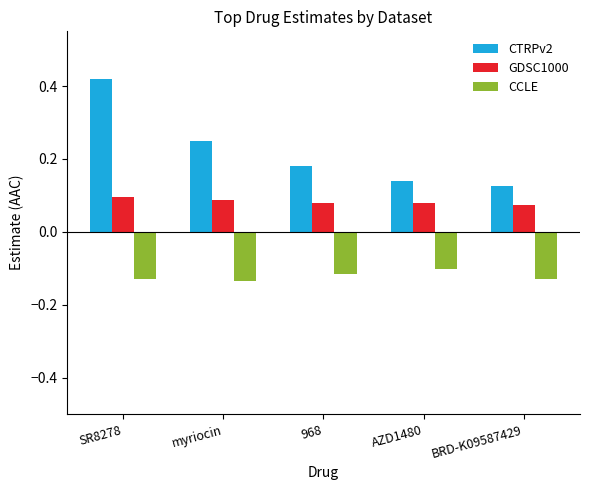

What is the label of the 1st bar from the left?

SR8278